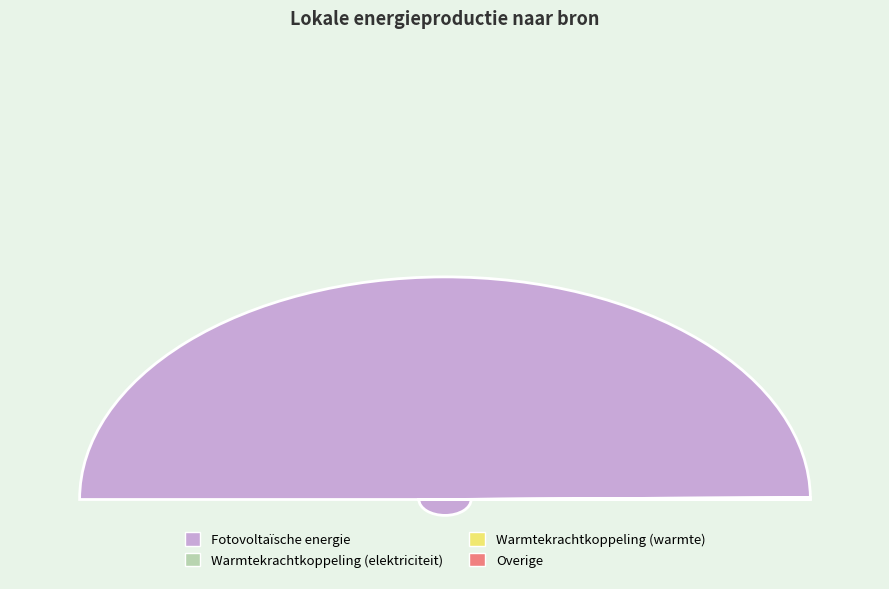

Rank the categories by value from lowest to highest.

Overige, Warmtekrachtkoppeling (elektriciteit), Warmtekrachtkoppeling (warmte), Fotovoltaïsche energie